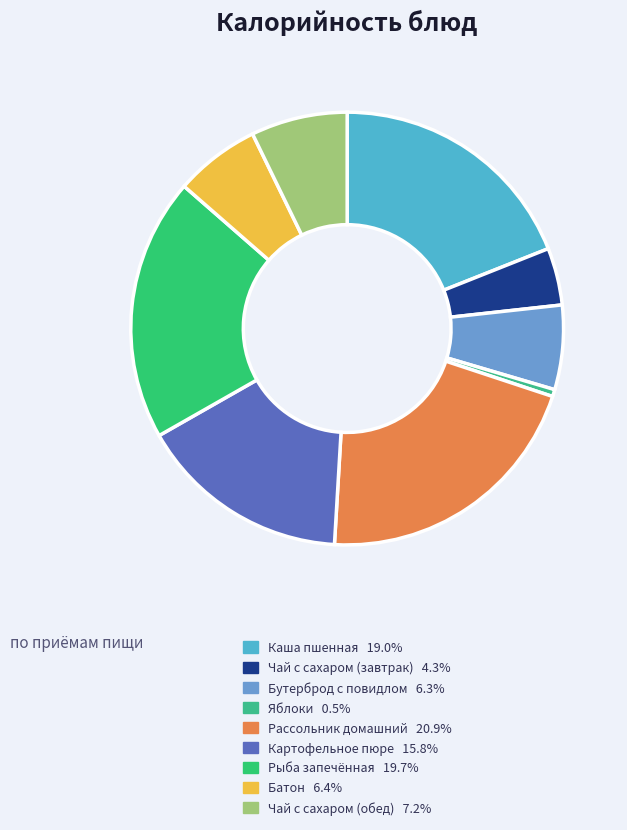

Rank the categories by value from highest to lowest.

рассольник домашний, рыба запеченая с маслом, каша пшенная молочная жидкая, картофельное пюре, чай с сахаром (обед), батон, бутерброд с повидлом, чай с сахаром (завтрак), яблоки